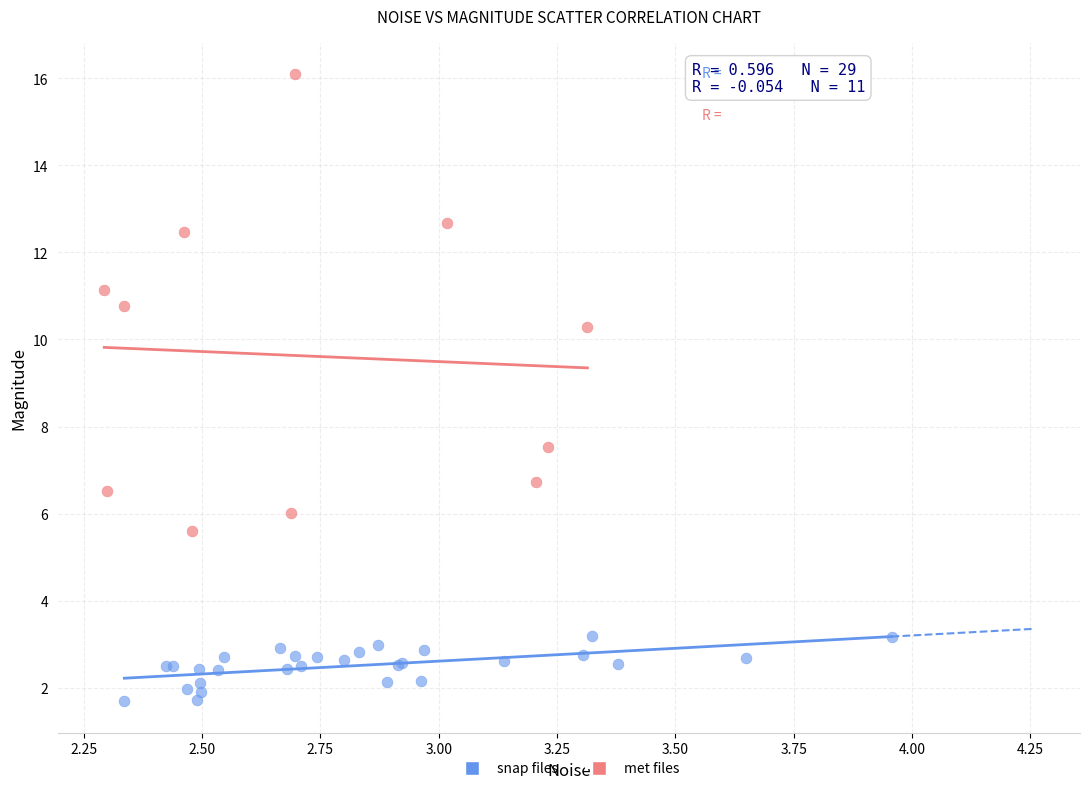

Which series contains the highest Y value?

met files